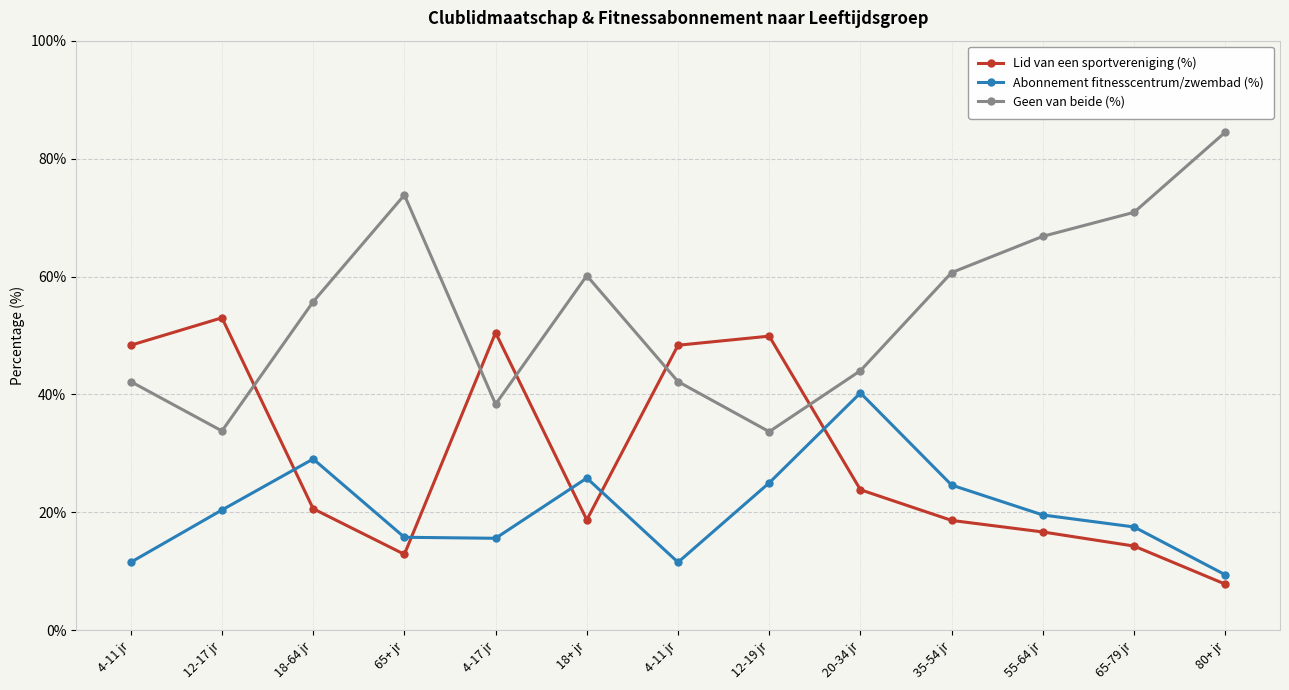

What are all the series names shown in the legend?

Lid van een sportvereniging (%), Abonnement fitnesscentrum/zwembad (%), Geen van beide (%)